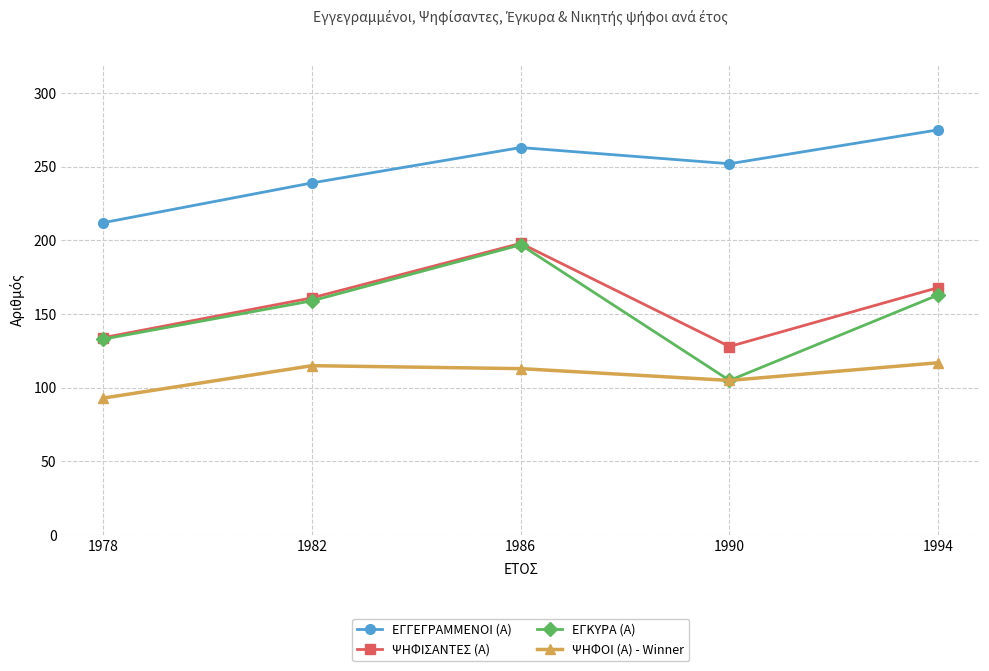

At which label does ΕΓΚΥΡΑ (Α) reach its peak?

1986